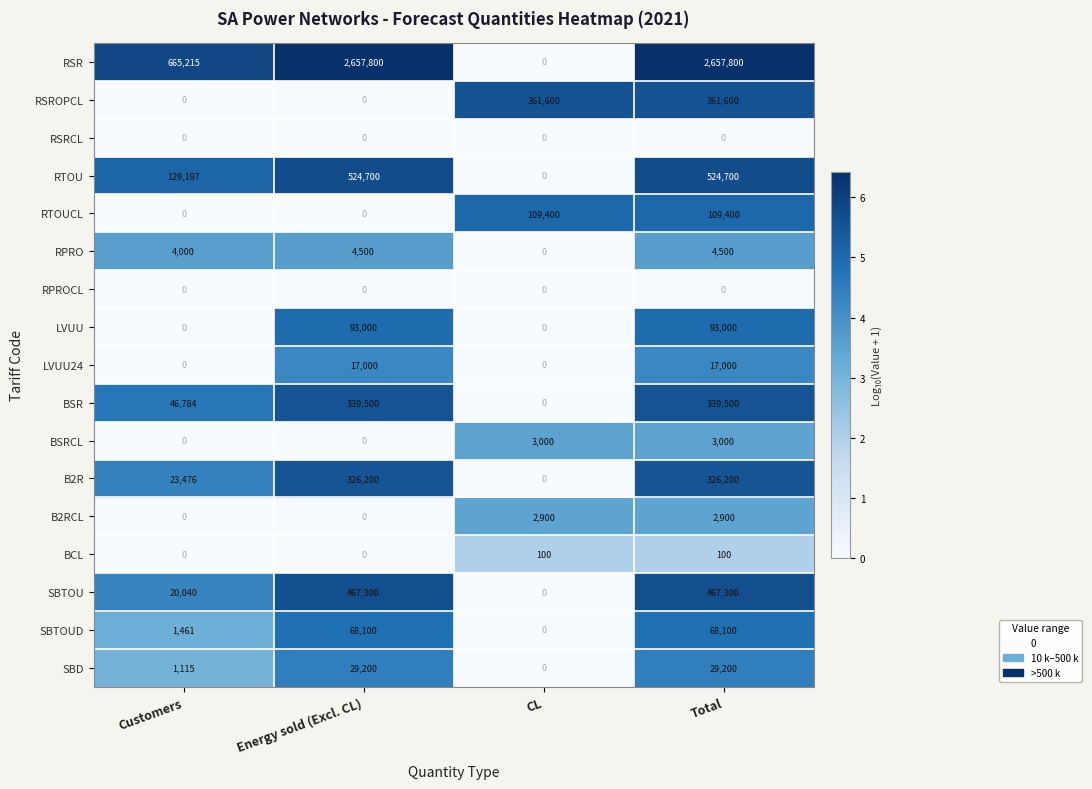

Is it true that LVUU equals 0 at Customers?

True